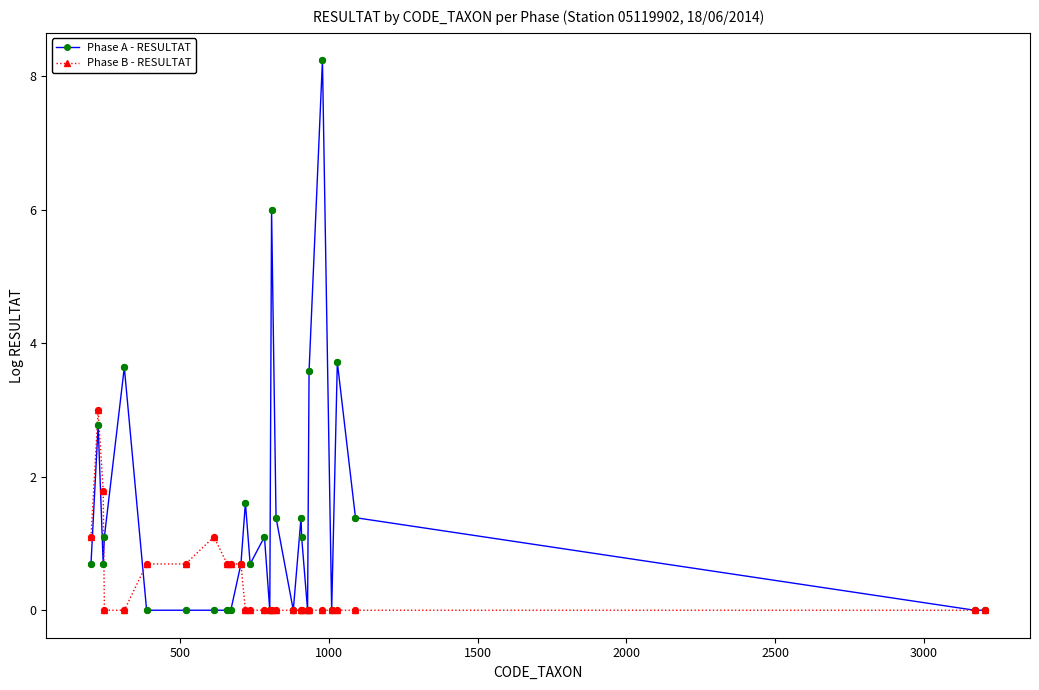

Which series has the widest spread of values?

Phase A - RESULTAT